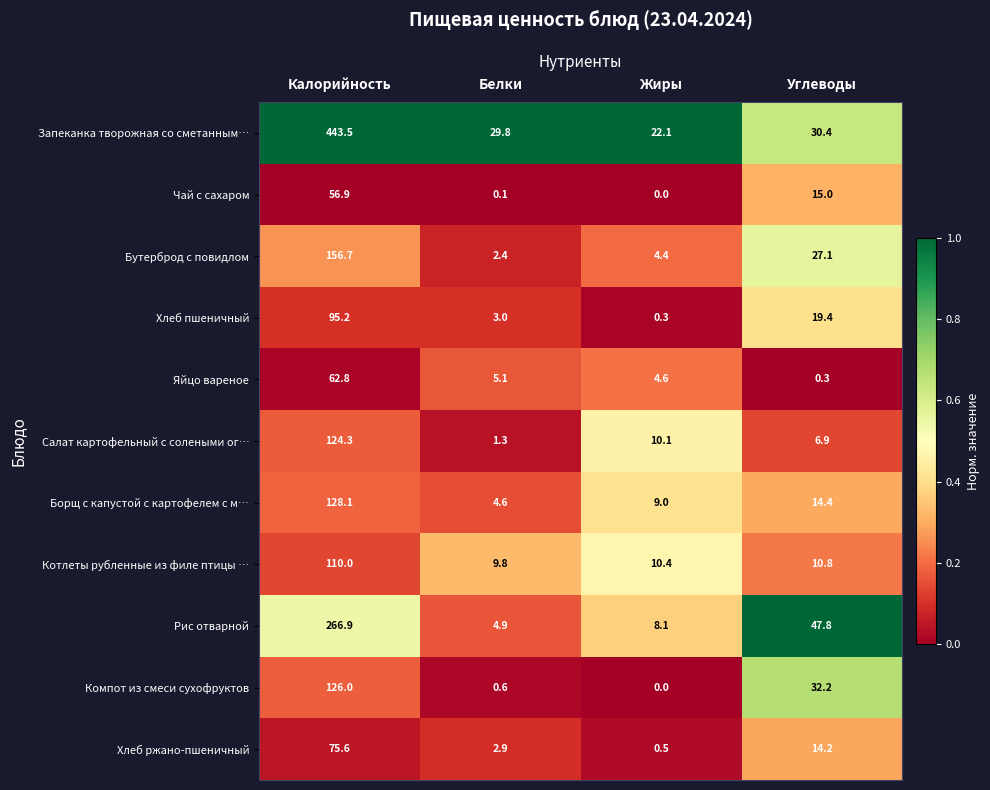

What is the approximate value of Чай с сахаром at Калорийность?

56.9